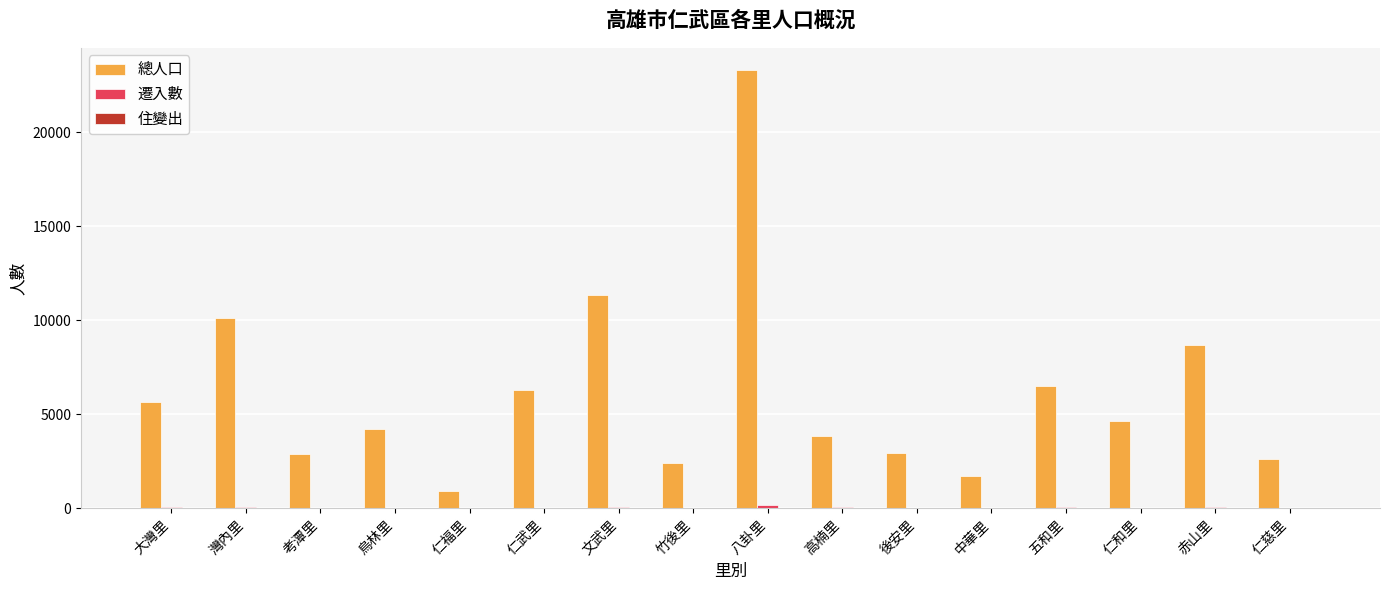

What is the maximum value for 總人口?

23332